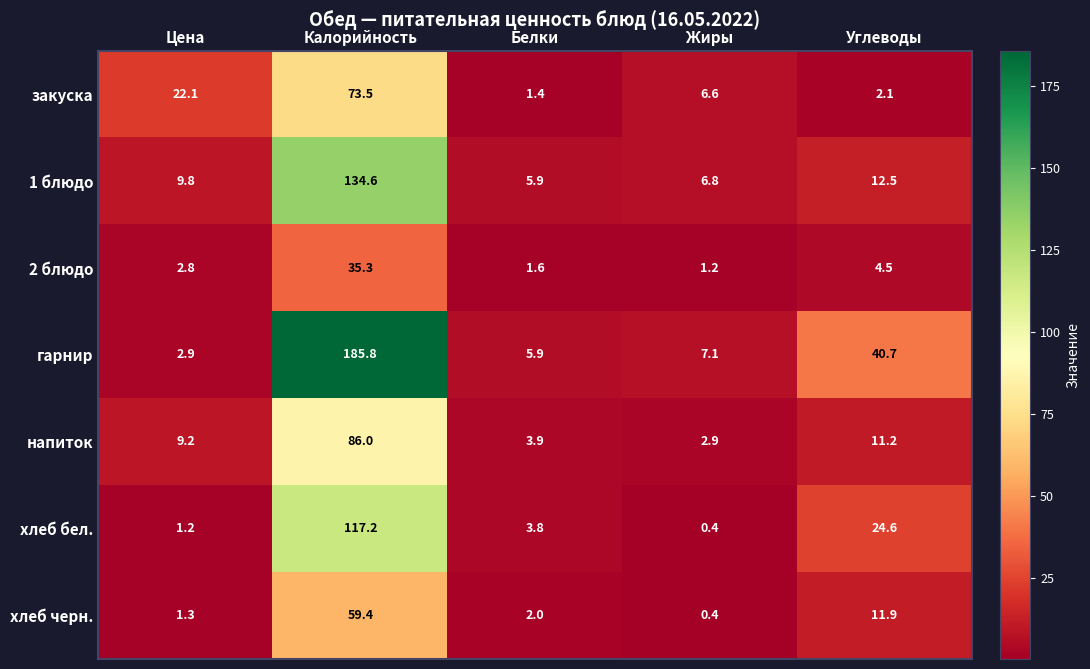

What is the spread (max minus min) of values at Белки?

4.5